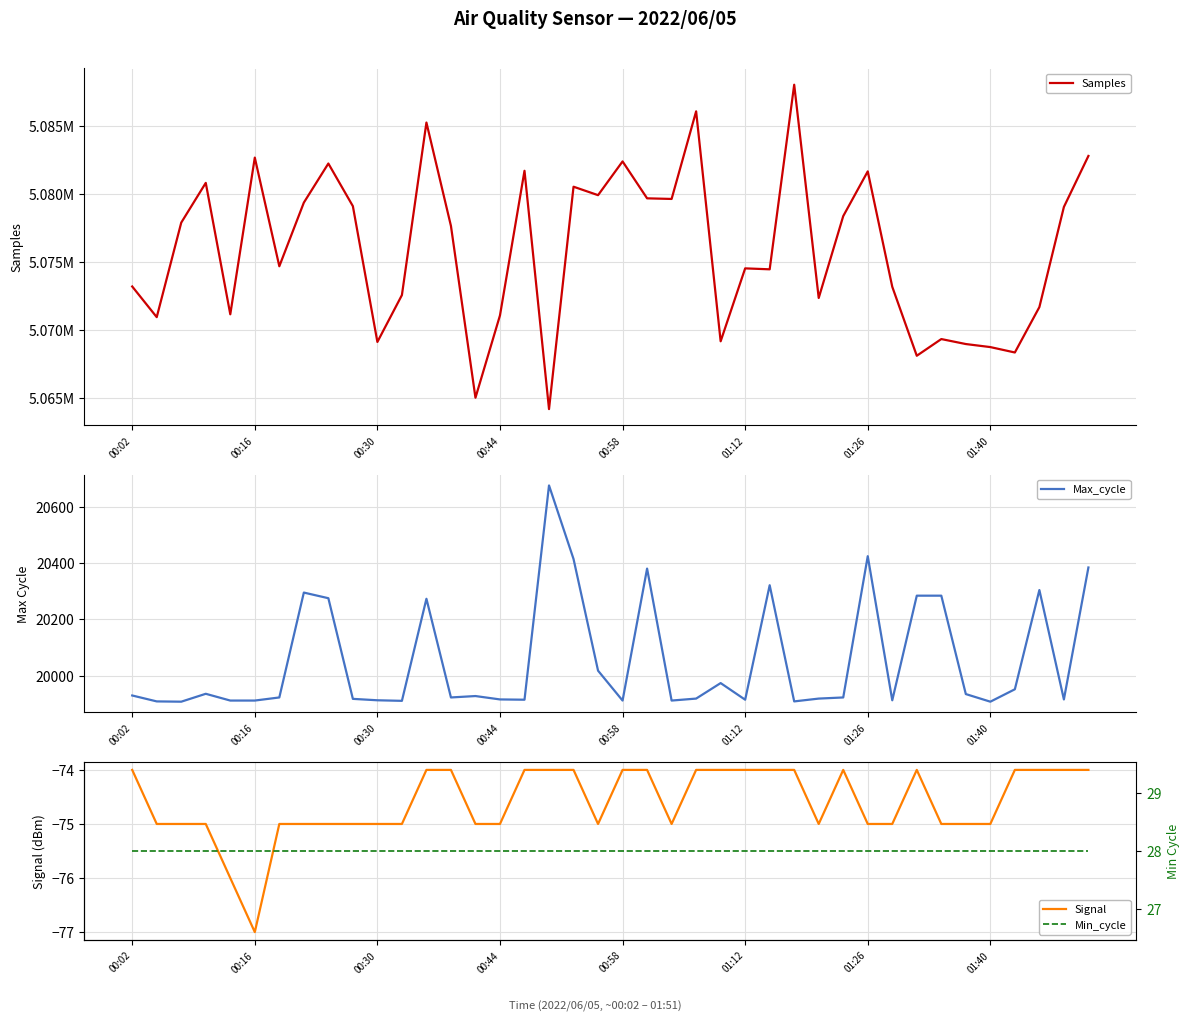

What is the highest value of the Samples series?

5088012